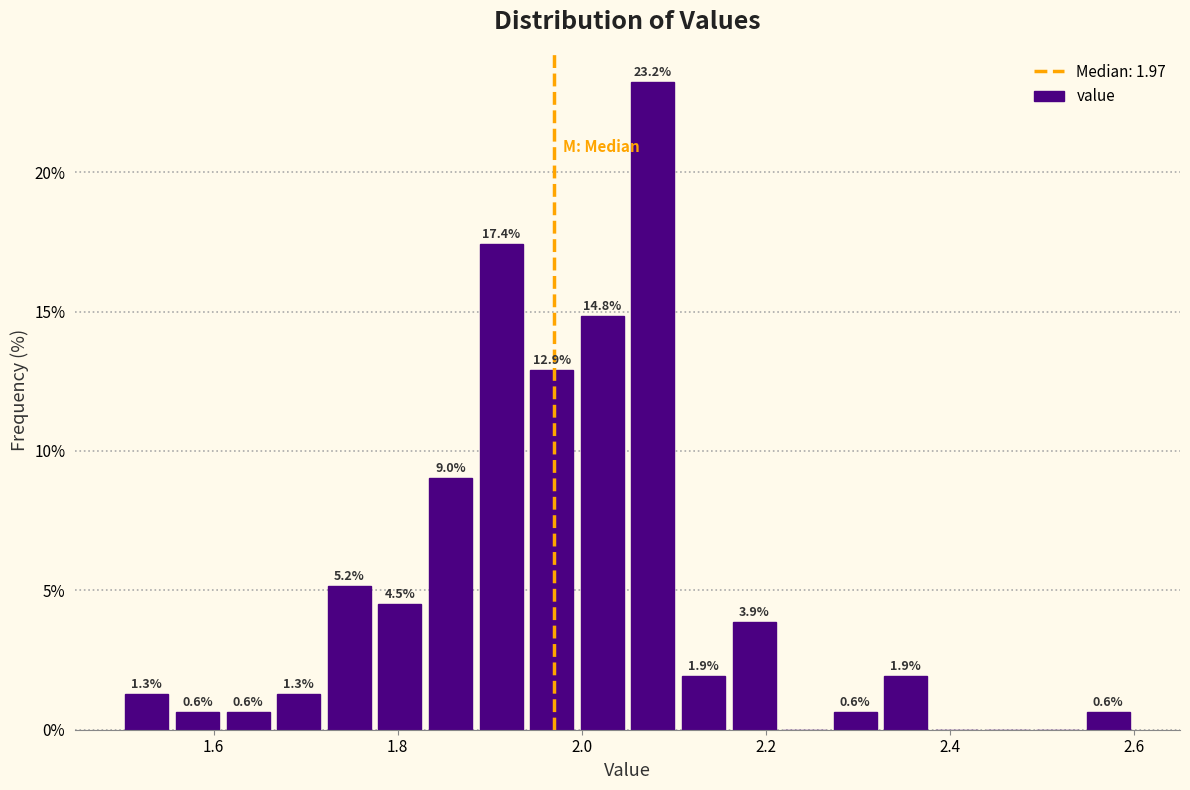

Read against the x-axis, roughly where is the centre of the tallest bar?

2.08